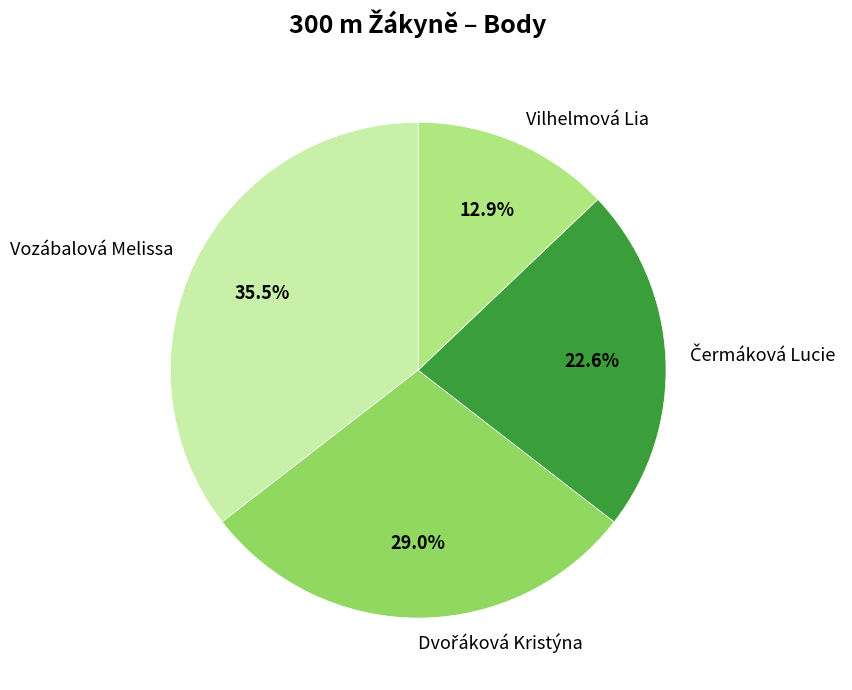

To the nearest percent, what is the average slice percentage?

25%